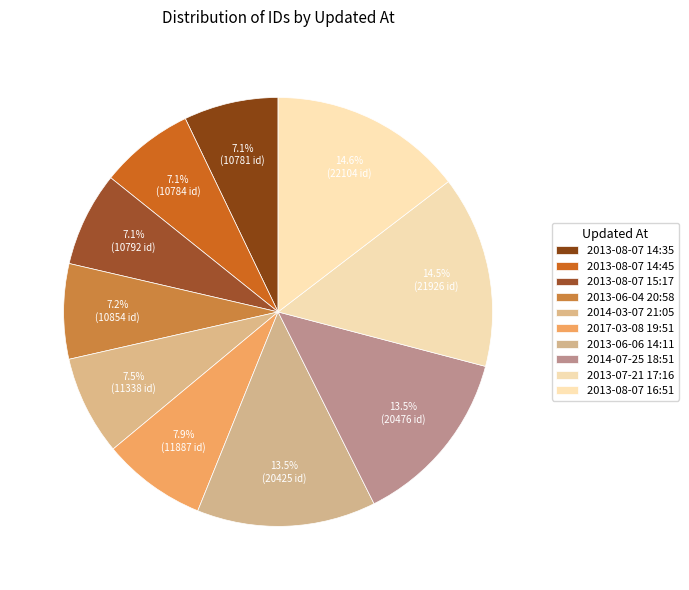

The 2013-08-07 16:51 slice represents 1% of the pie. True or false?

False